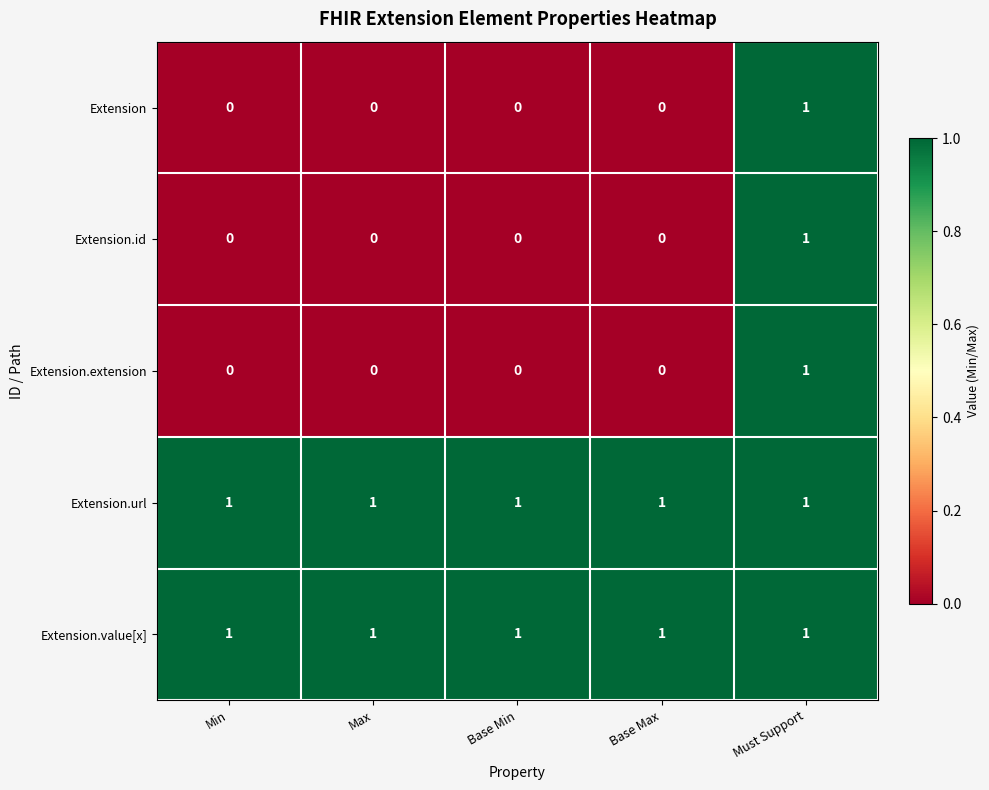

True or false: Extension has a value of 0 at Min.

True